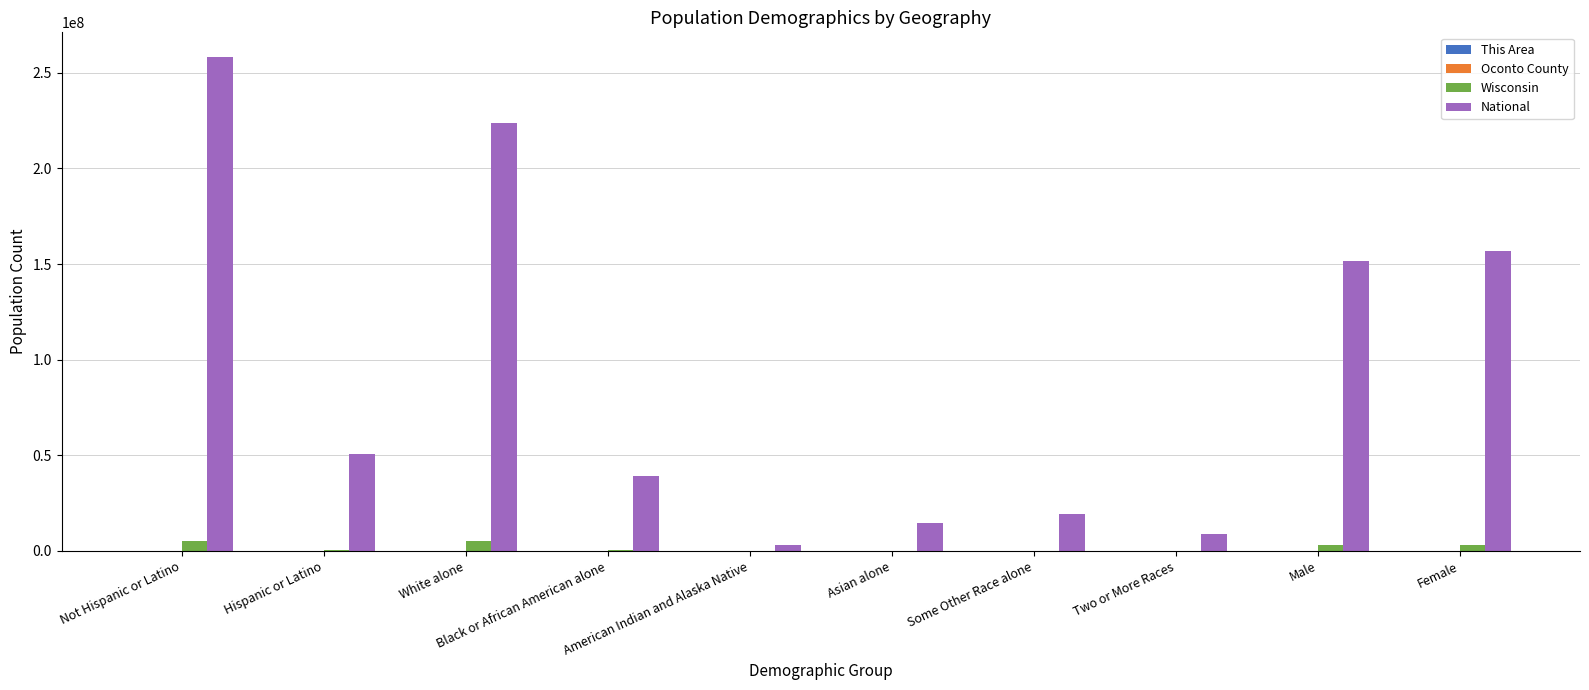

What is the sum of the National values at Two or More Races and White alone?

232562338